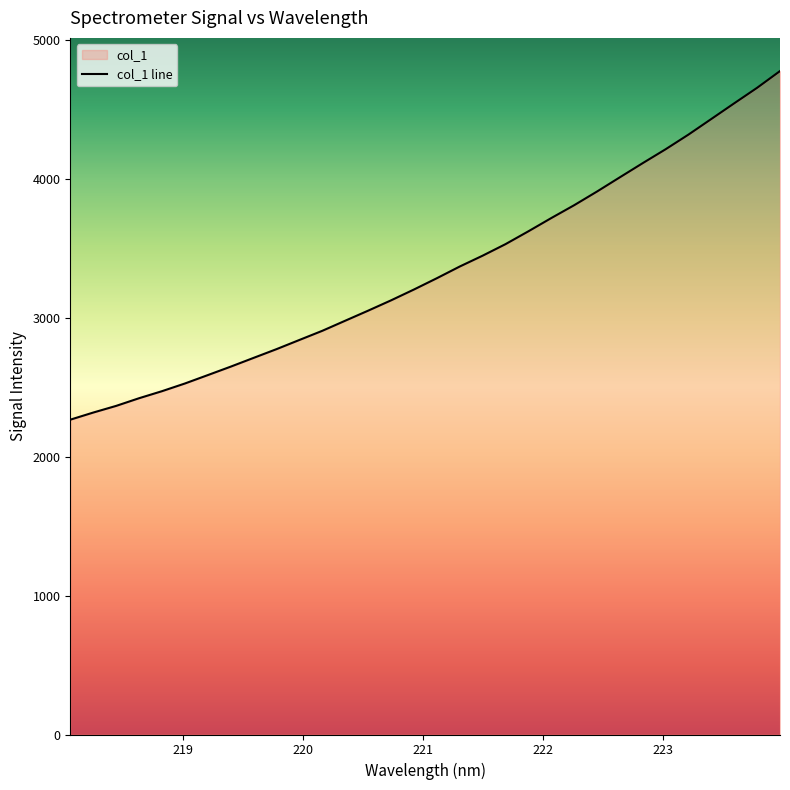

What is the ratio of the value at 221.8812 to the value at 223.5987?

0.8